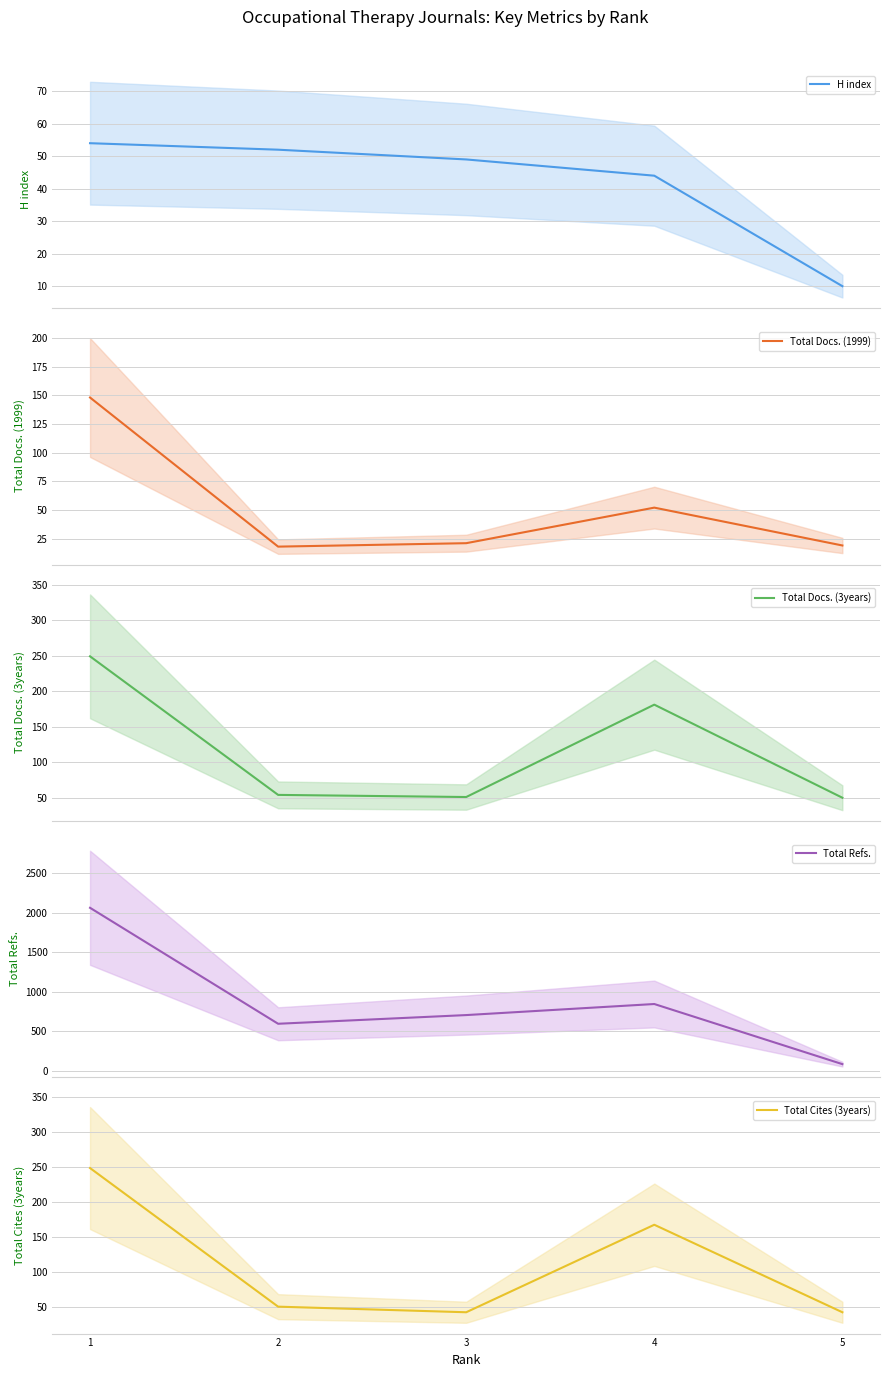

At which label does Total Docs. (1999) first exceed 21?

1